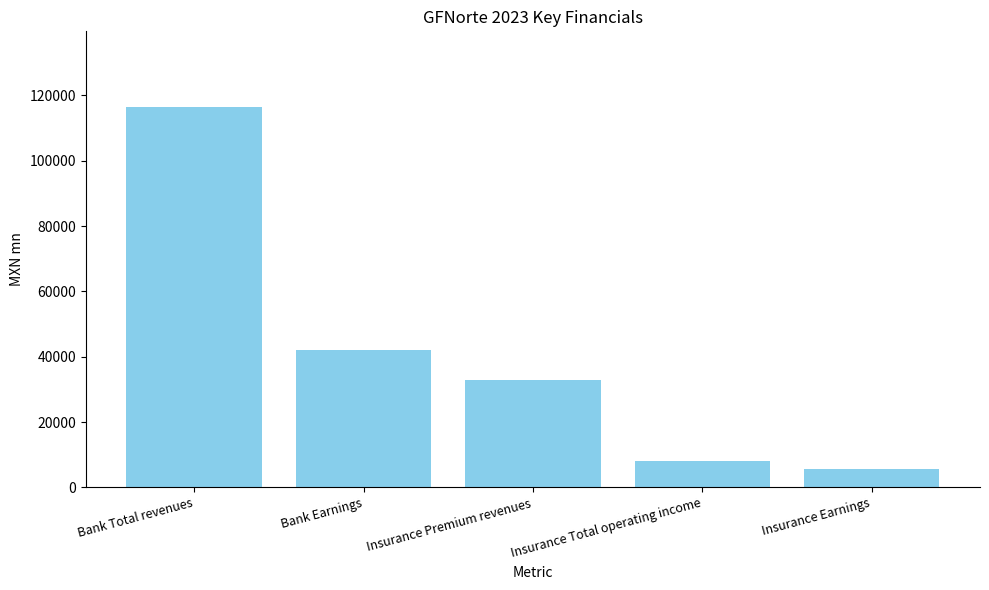

How many values are below 32963?

2